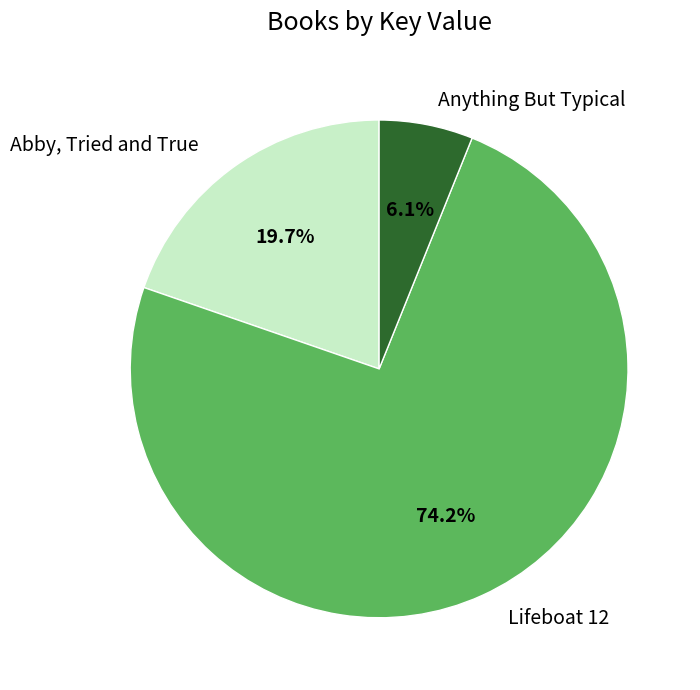

Does any single category account for the majority?

Yes